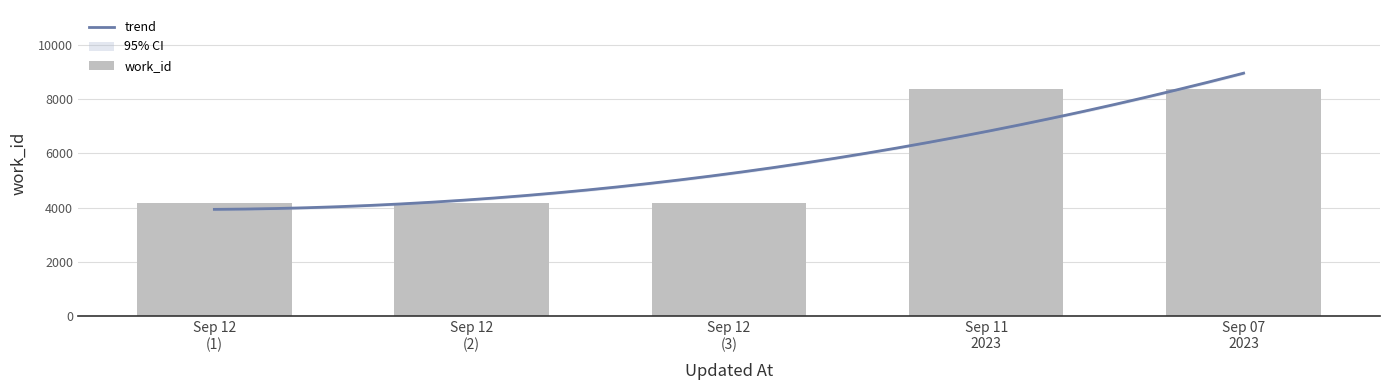

What is the highest value of the trend series?

8962.0